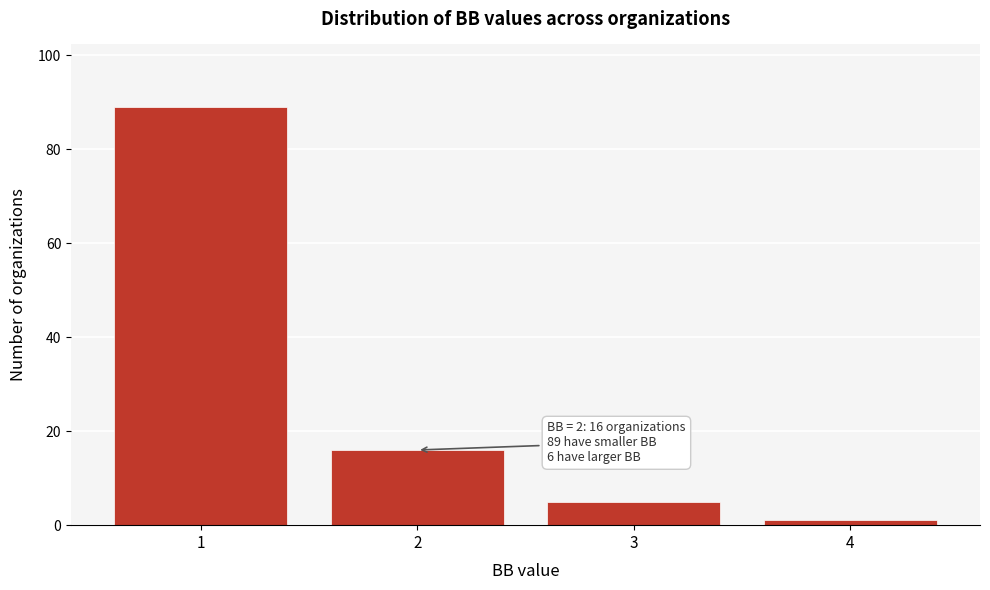

Which range on the x-axis has the tallest bar?

0.5 to 1.5